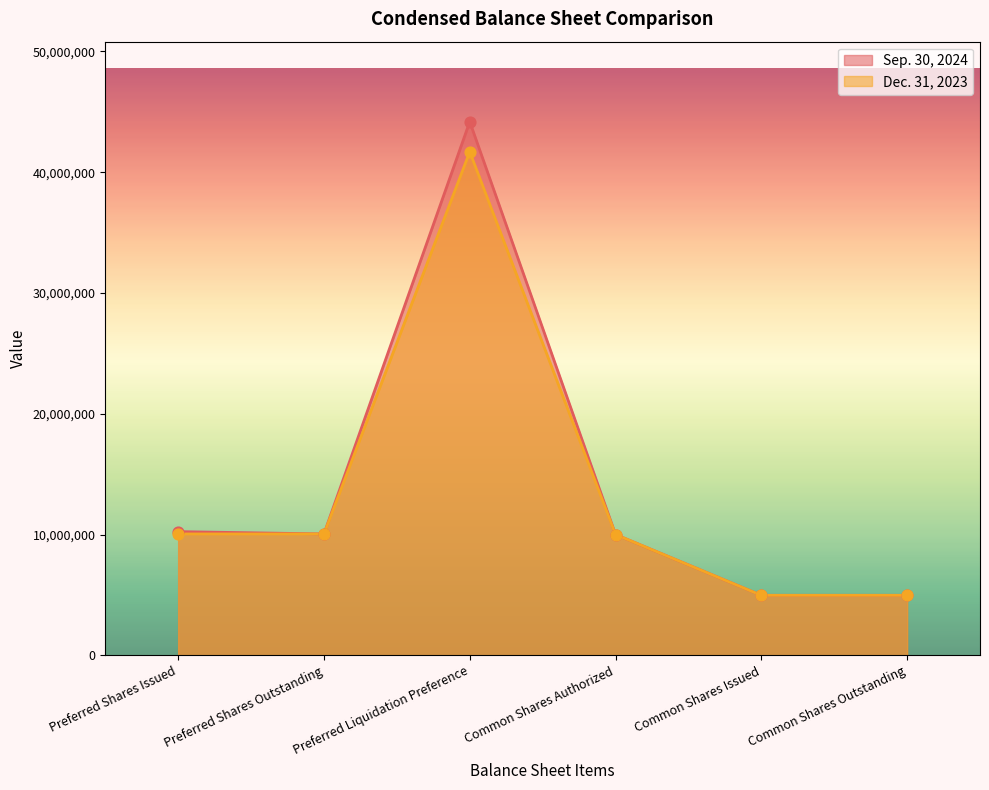

At how many categories does at least one series exceed 19943597?

1